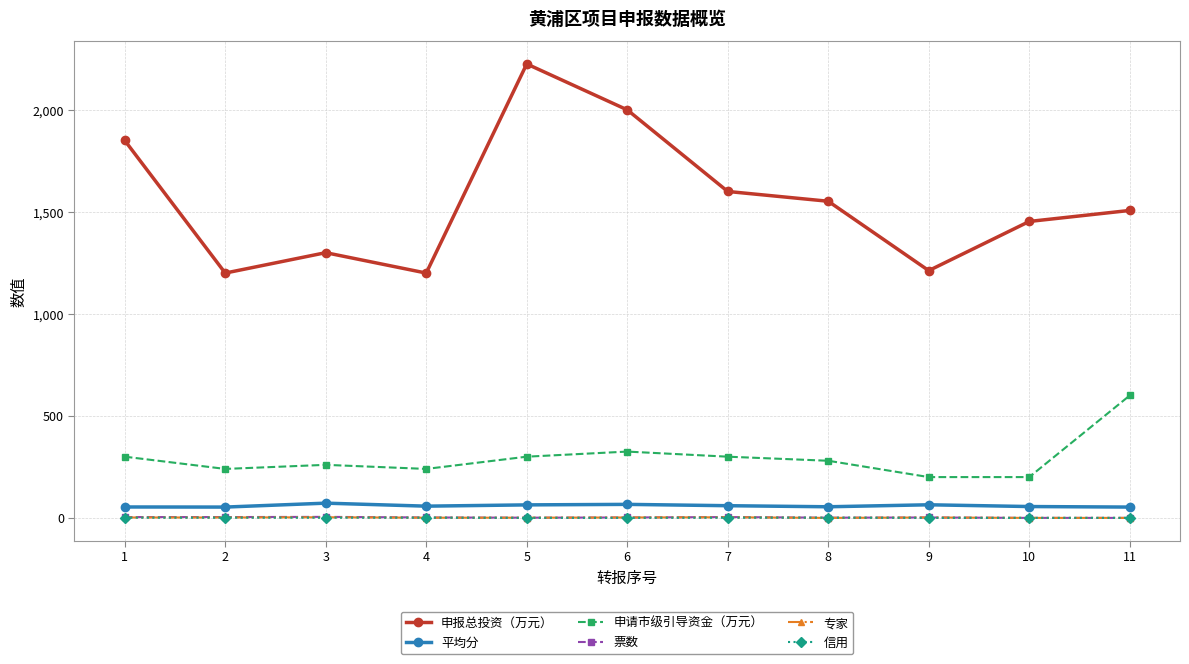

The value of 平均分 at 3 is 72.2. True or false?

True